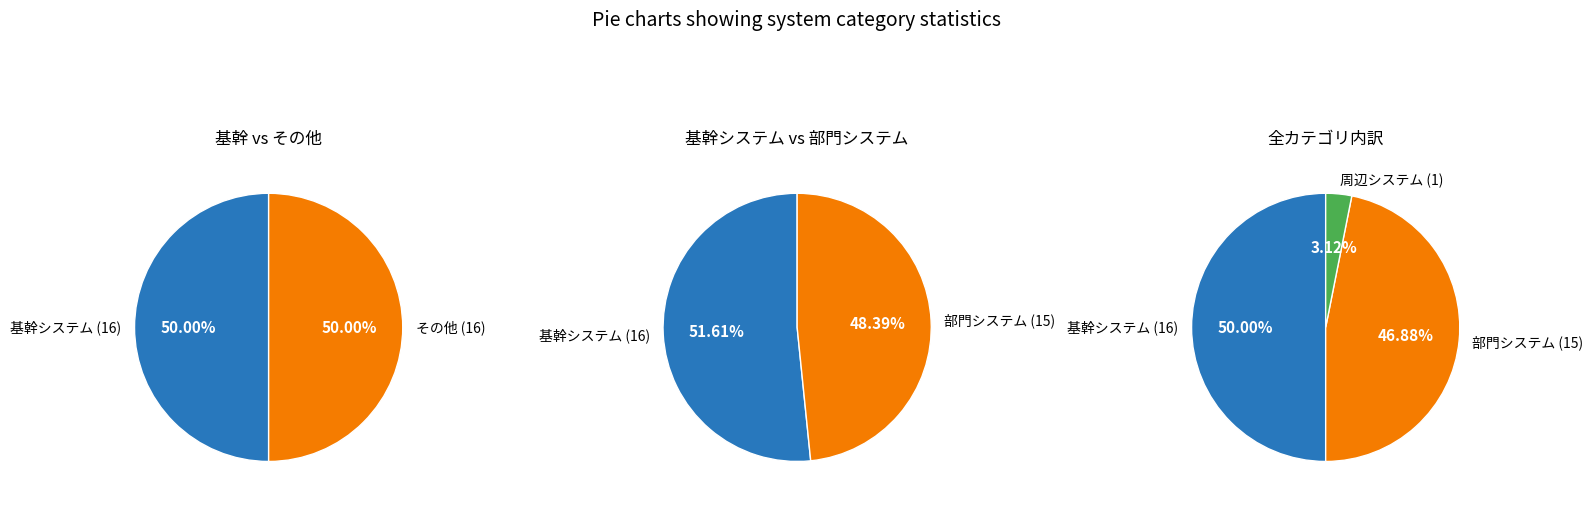

True or false: 部門システム accounts for 47% of the total.

True